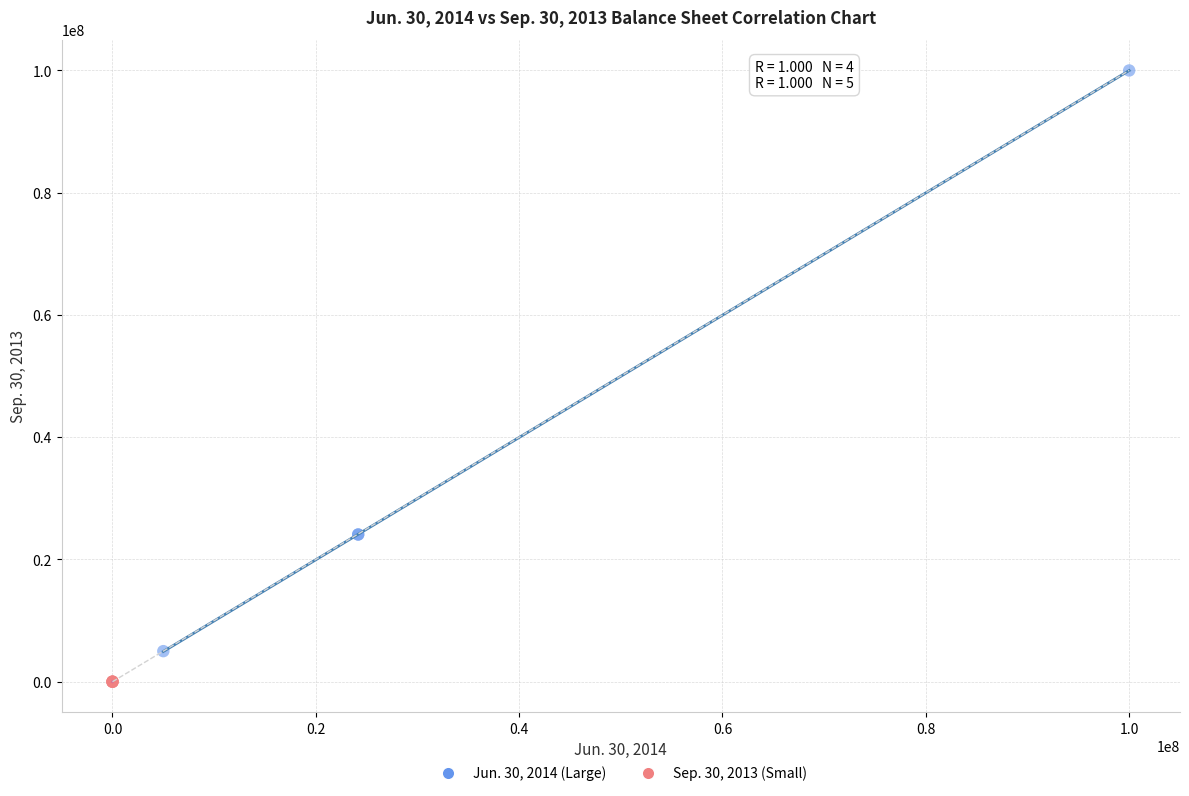

Which series contains the lowest Y value?

Sep. 30, 2013 (Small)